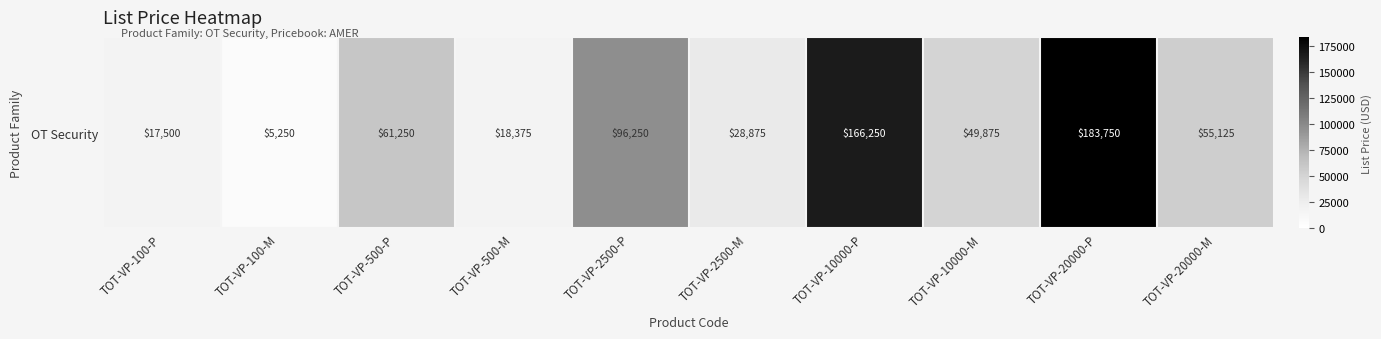

What is the change in value from TOT-VP-10000-P to TOT-VP-20000-M?

-111125